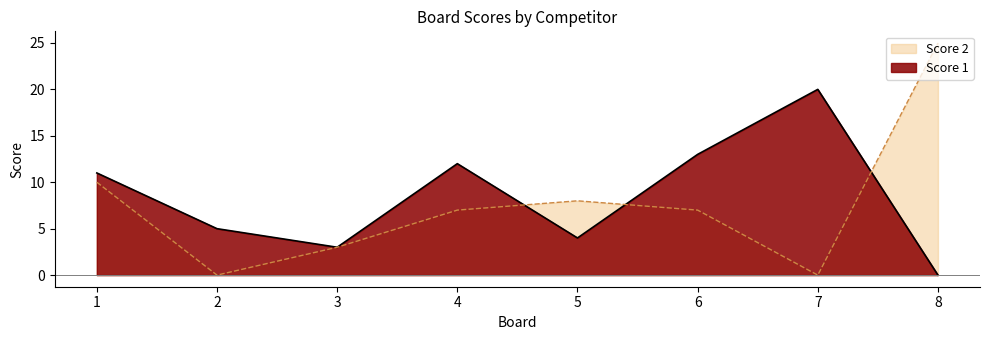

At 5, list the series in order from smallest to largest.

Score 1, Score 2